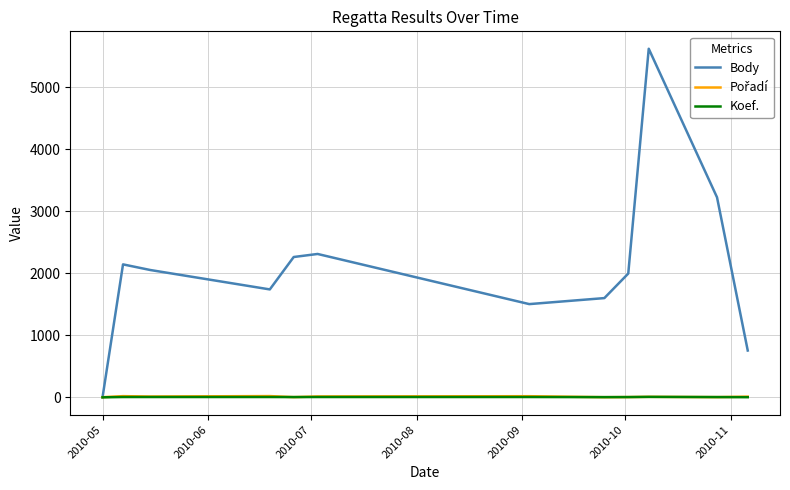

Count the Koef. values in the range 2 to 4.

10